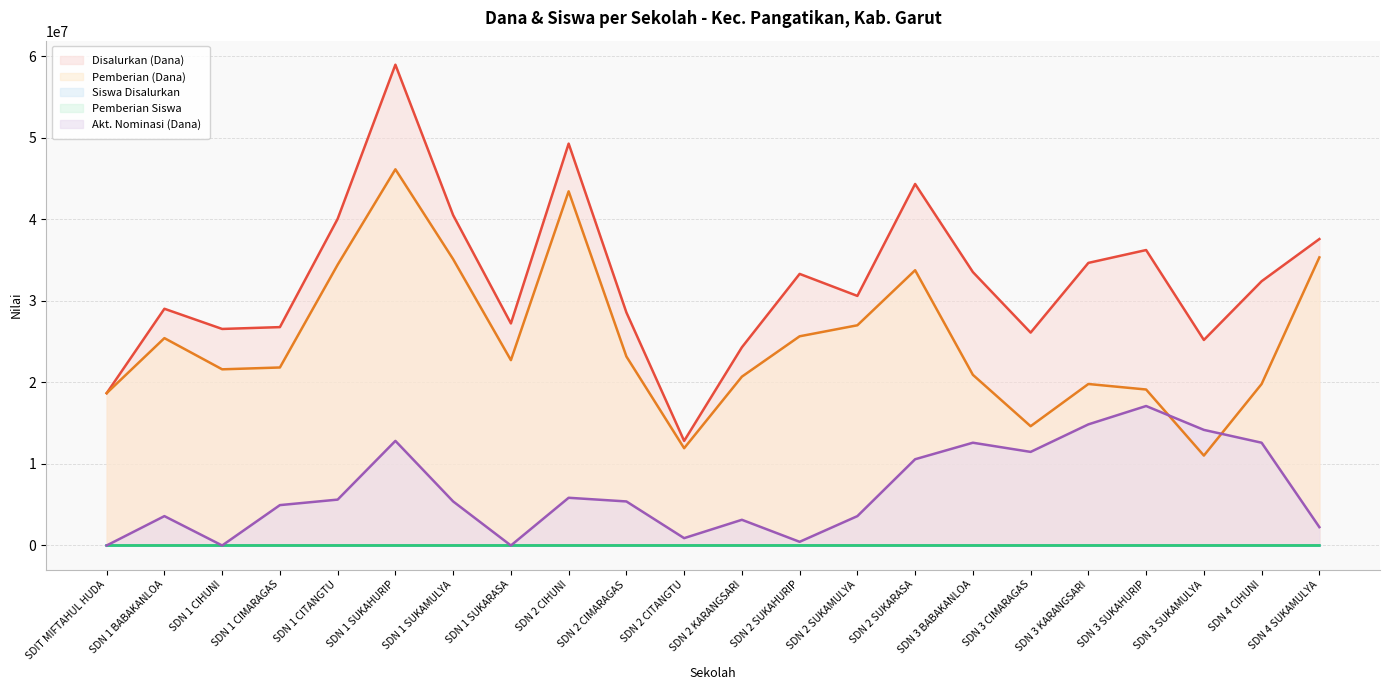

The Pemberian (Dana) series shows 43322432 at SDN 2 SUKAMULYA. True or false?

False